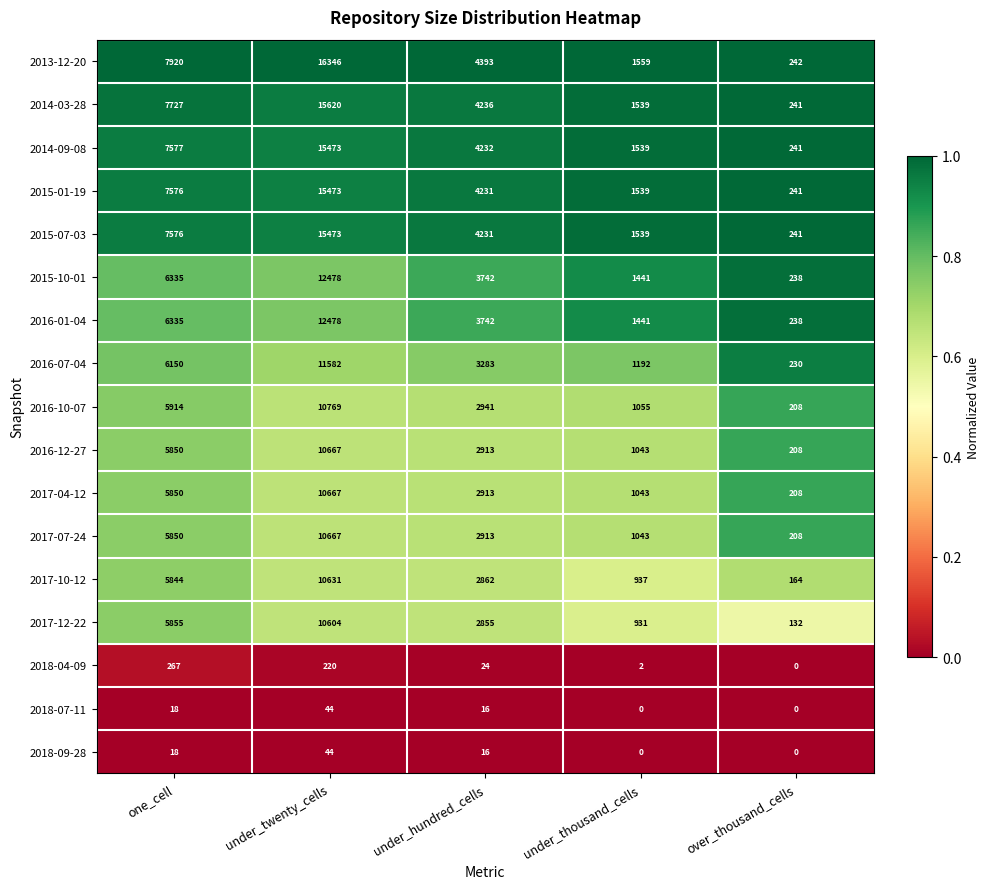

What is the maximum value for 2015-07-03?

15473